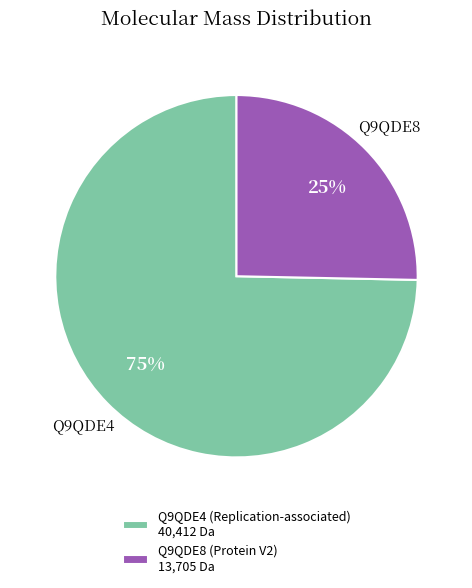

Do Q9QDE8 (Protein V2) 13,705 Da and Q9QDE4 (Replication-associated) 40,412 Da together represent more than half of the pie?

Yes